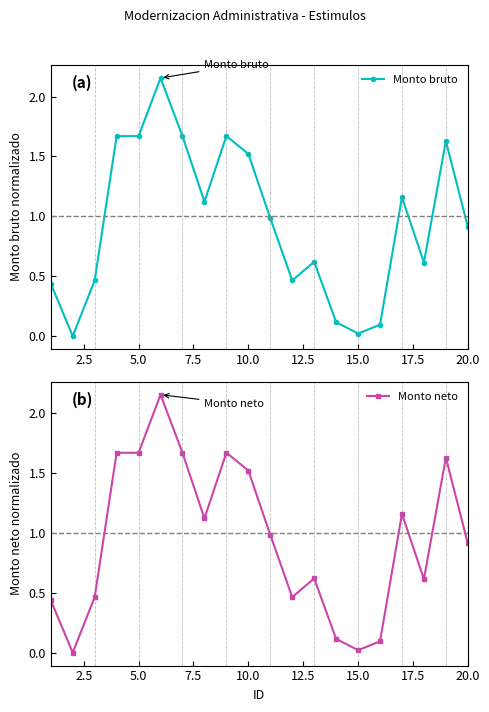

Rank the series by their maximum value, from highest to lowest.

Monto bruto, Monto neto